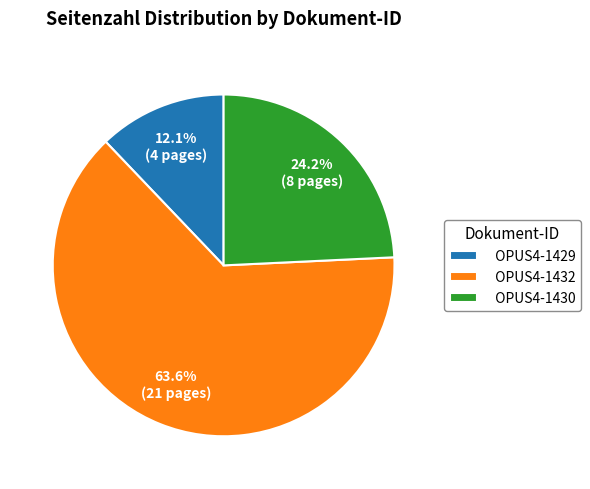

What is the total percentage of OPUS4-1432 and OPUS4-1430?

87.9%